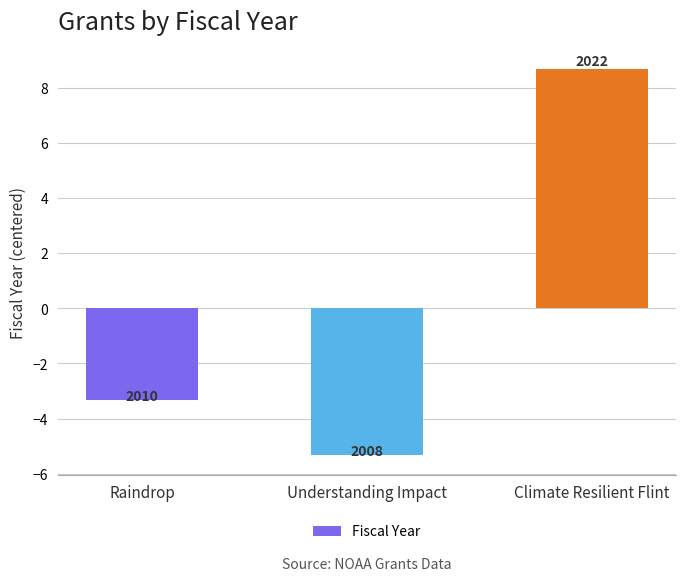

How many bars are there in total?

3